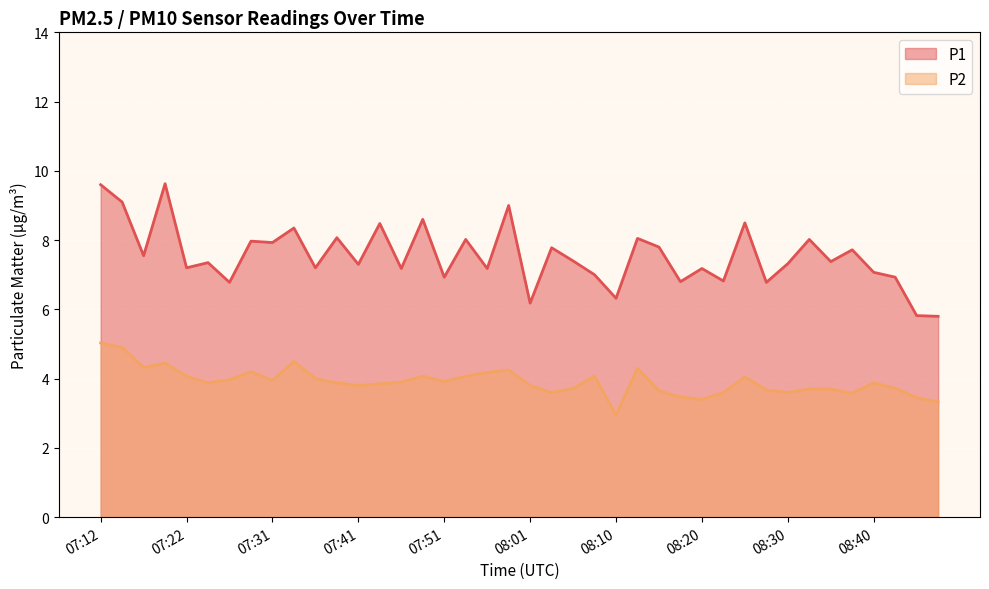

What is the smallest value displayed?

3.0